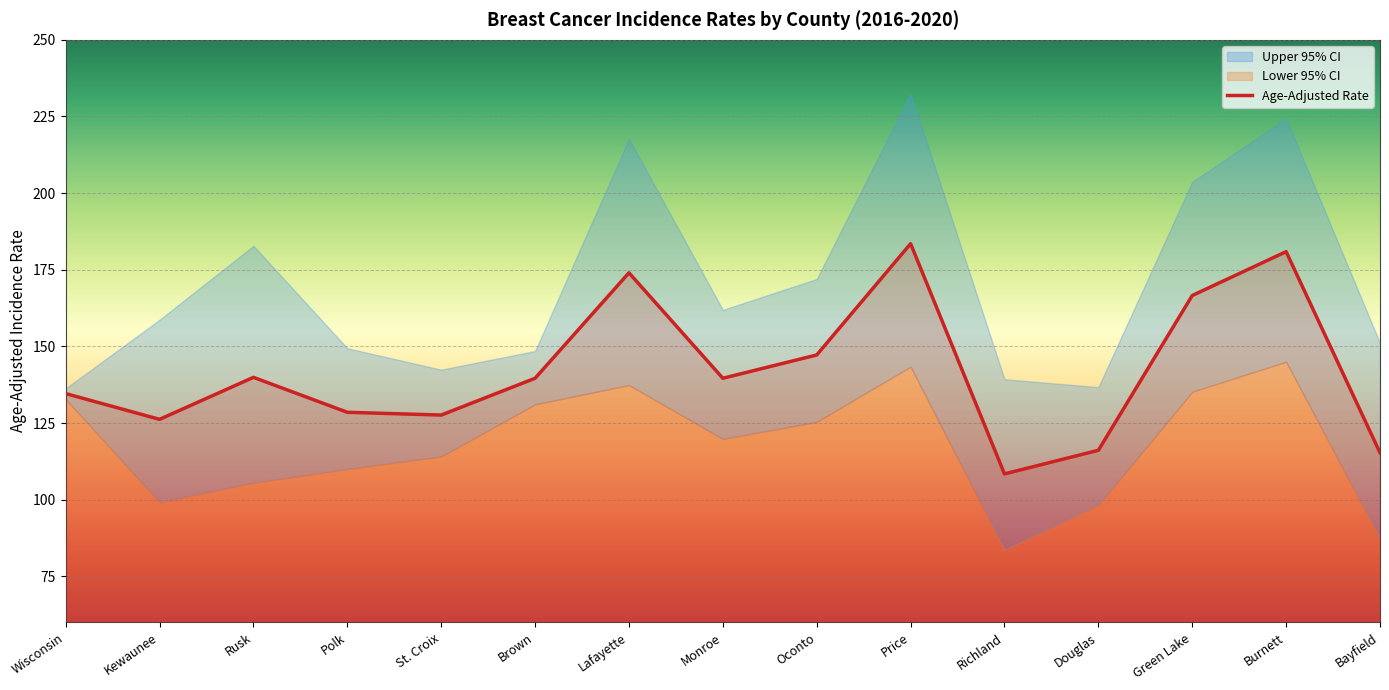

What is the sum of all values?

2128.0